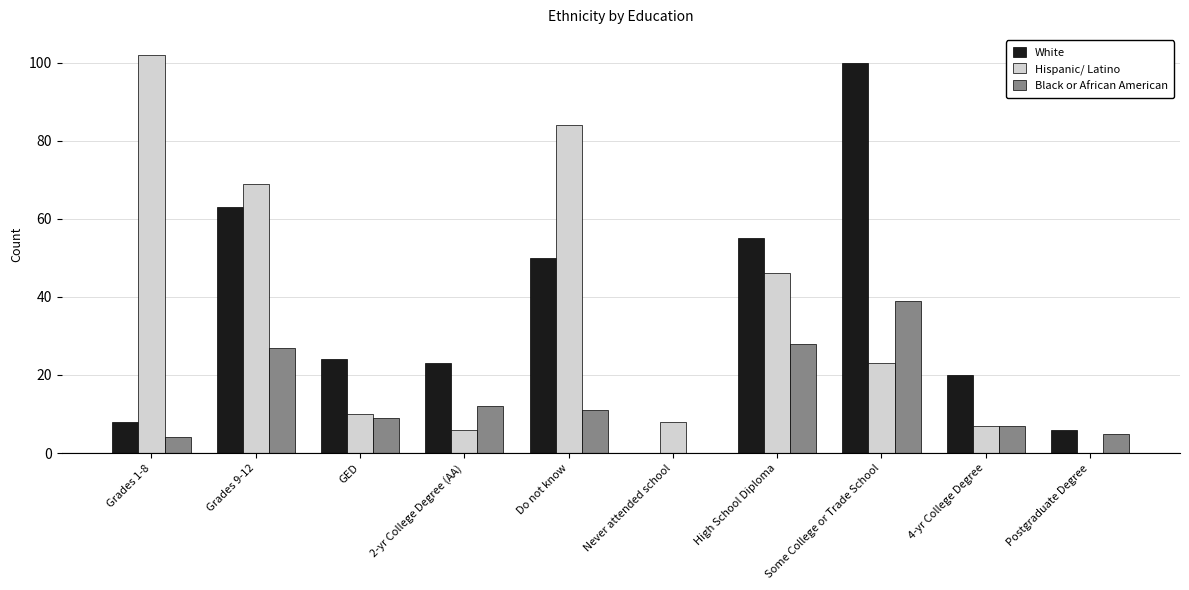

The value of White at GED is 24. True or false?

True